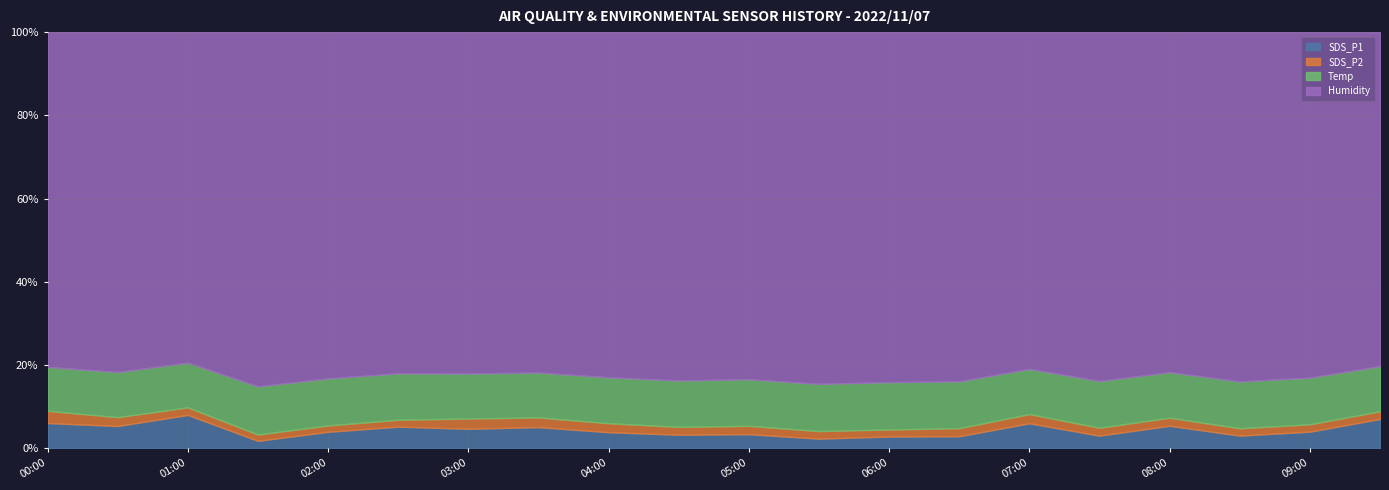

True or false: SDS_P2 has a value of 1.1 at 01:00.

False